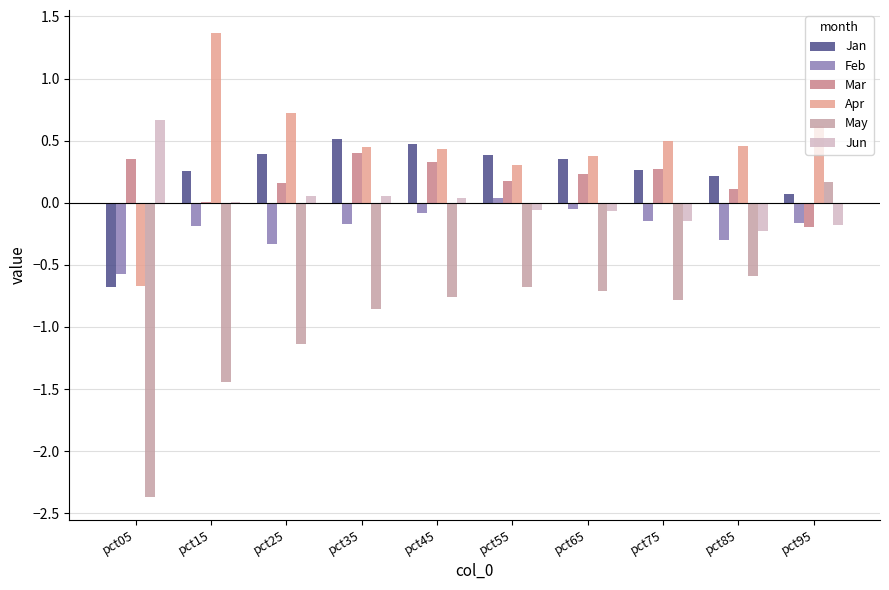

Which category has the highest value in the May series?

pct95